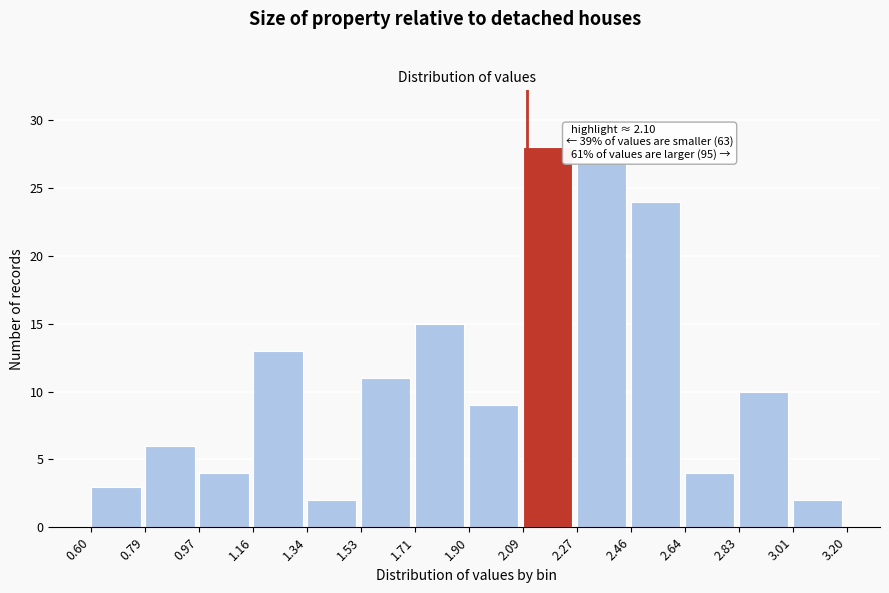

Which range on the x-axis has the tallest bar?

2.09 to 2.27